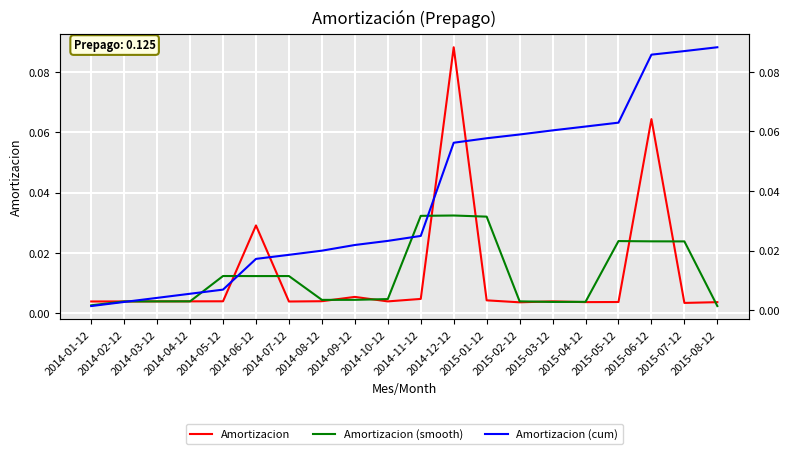

What is the label of the 5th point from the right?

2015-04-12